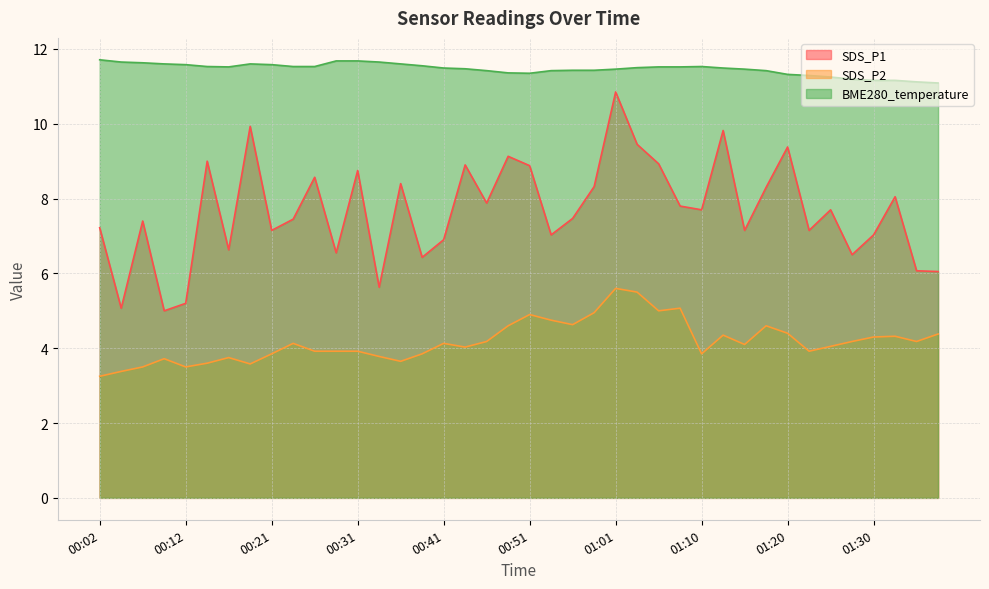

At which category does SDS_P1 reach its first local peak?

00:07